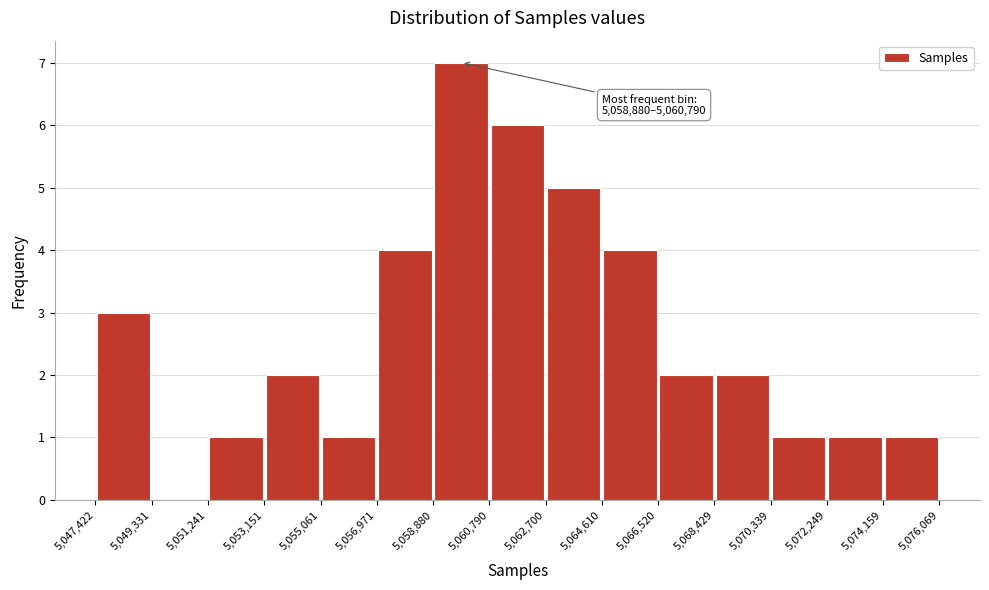

Over which range of the x-axis is the bar tallest?

5,058,880 to 5,060,790